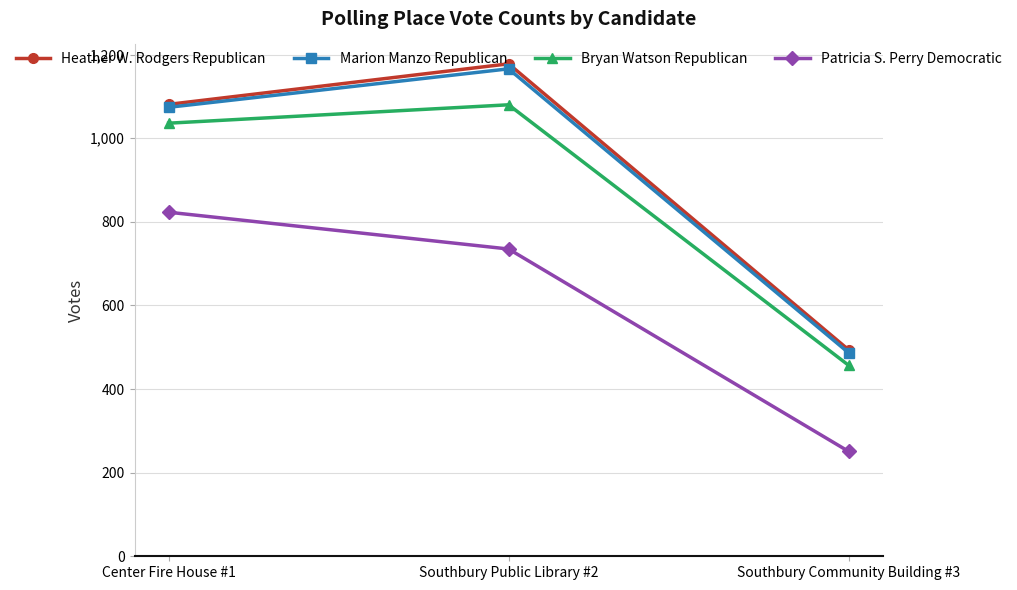

At how many categories does at least one series exceed 366?

3